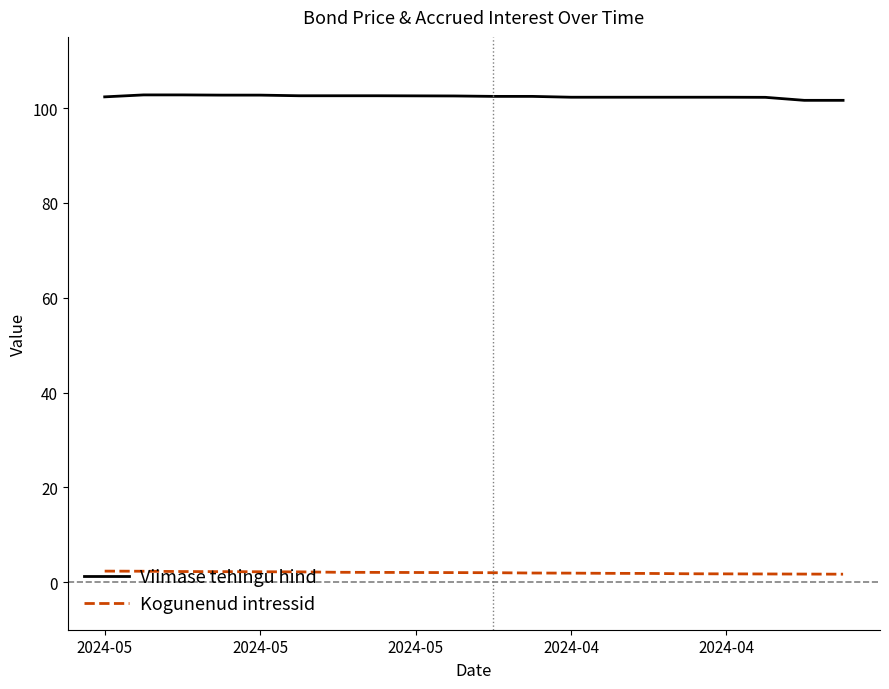

Which series has the largest total across all categories?

Viimase tehingu hind